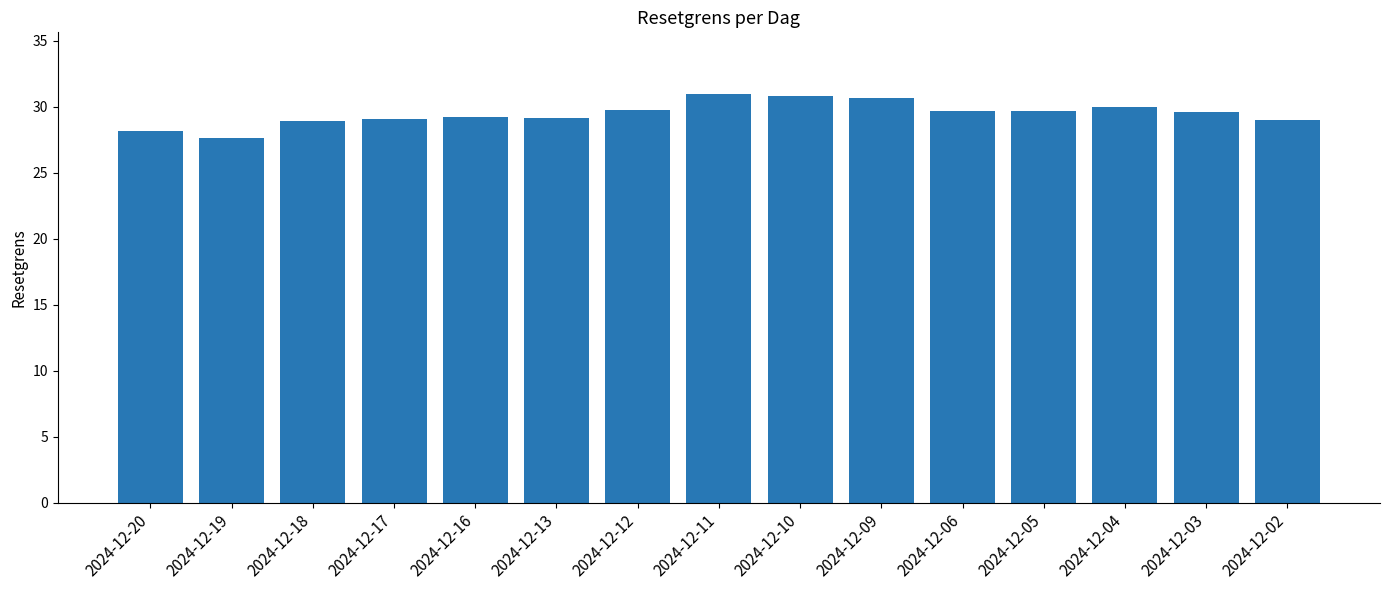

What is the sum of the values at 2024-12-12 and 2024-12-09?

60.4